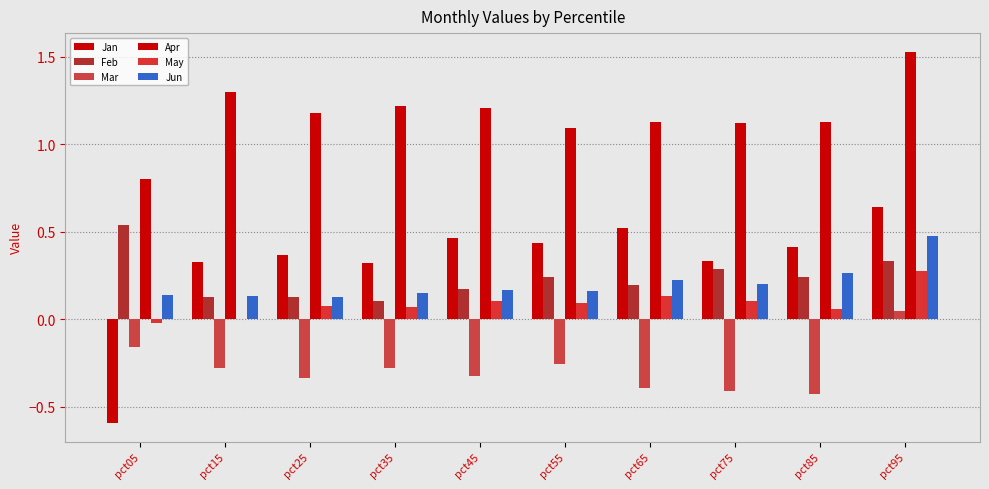

What is the minimum value for Mar?

-0.4